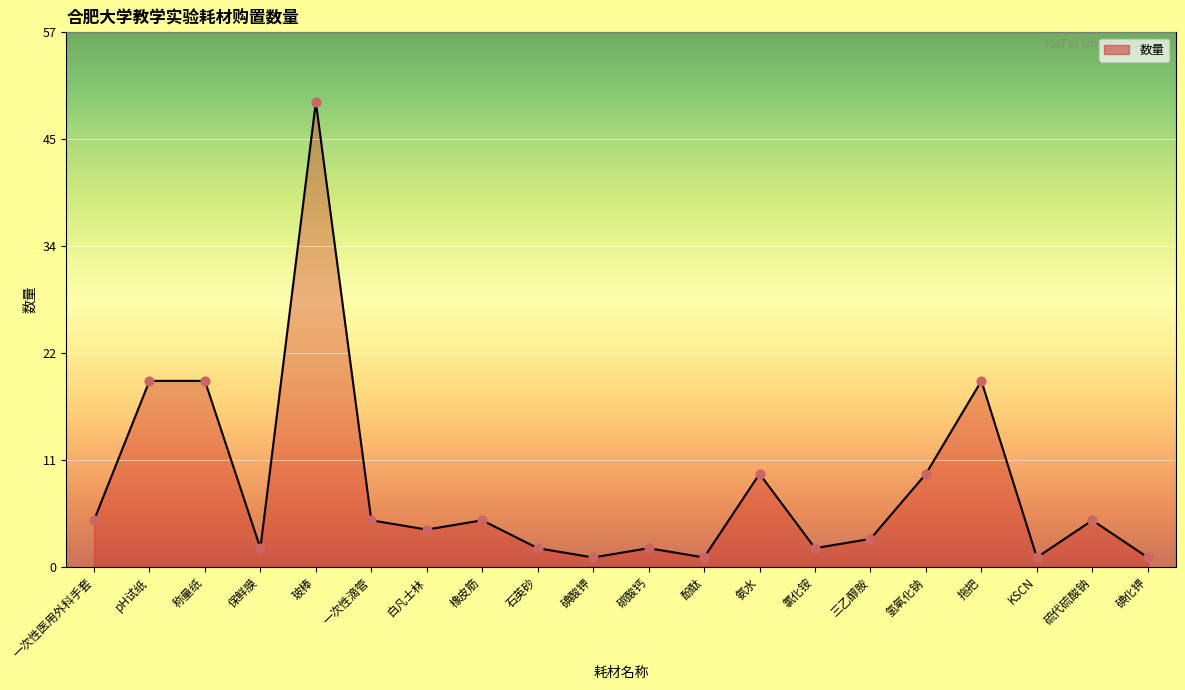

Approximately how many times larger is the value at 碘酸钾 compared to 硫代硫酸钠?

0.2